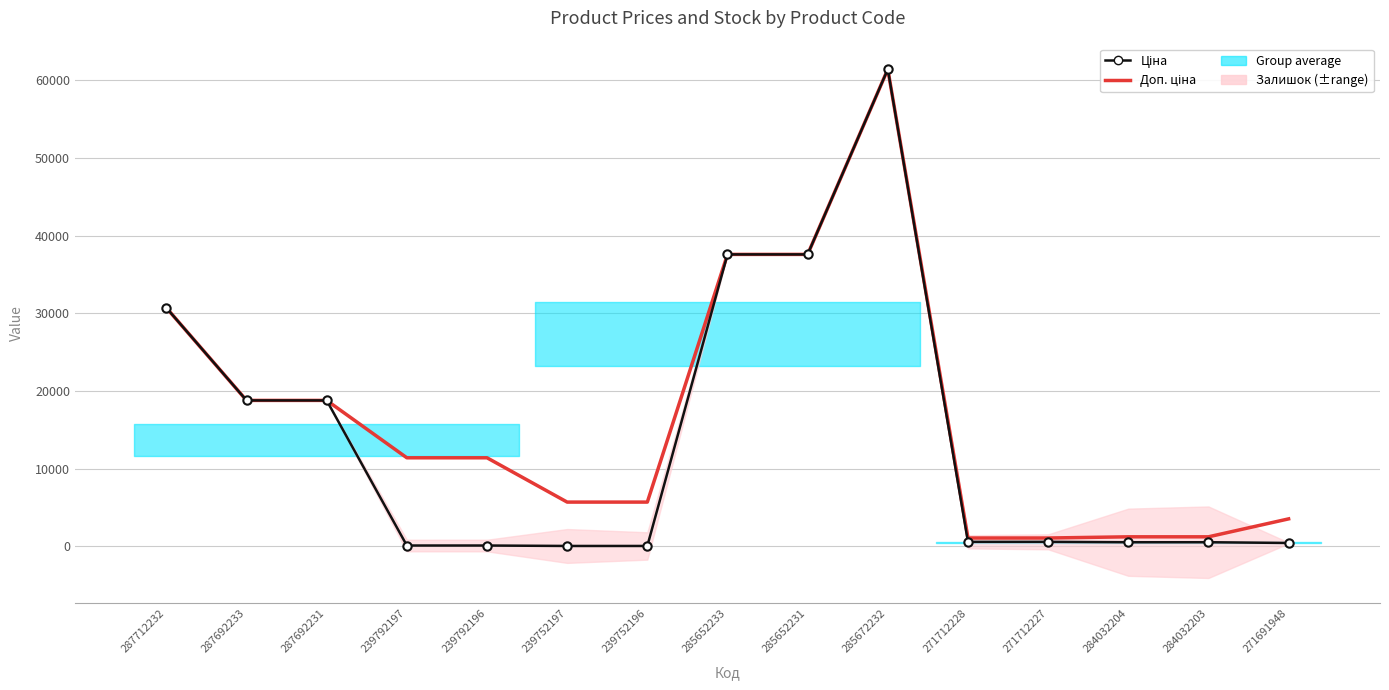

What is the spread (max minus min) of values at 271712228?

491.7